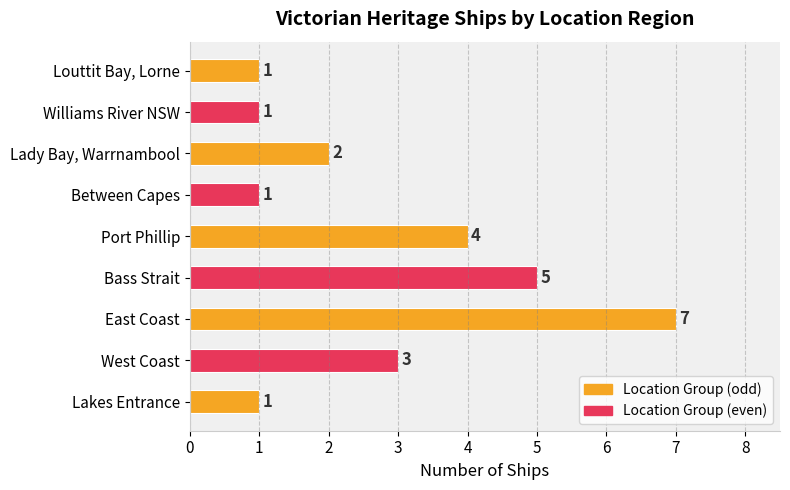

Are the bars horizontal?

Yes